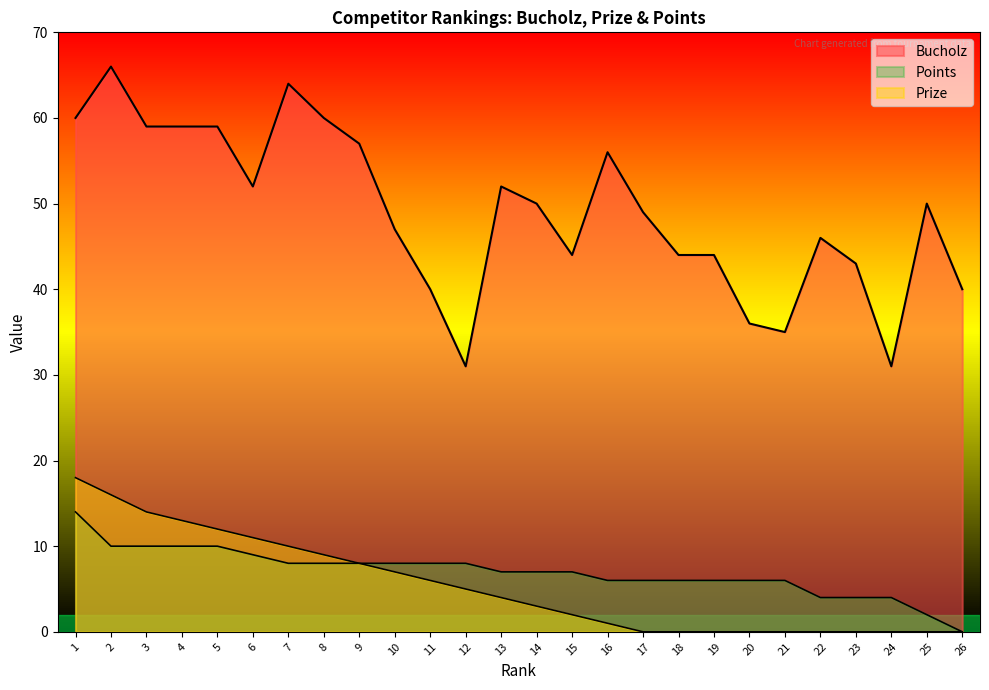

At how many categories does at least one series exceed 16?

26